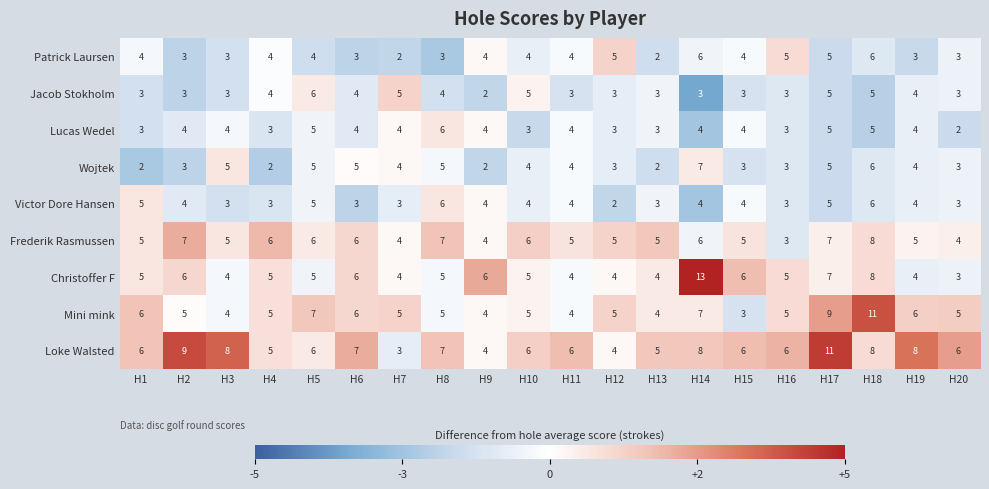

Which series has the largest total across all categories?

Loke Walsted